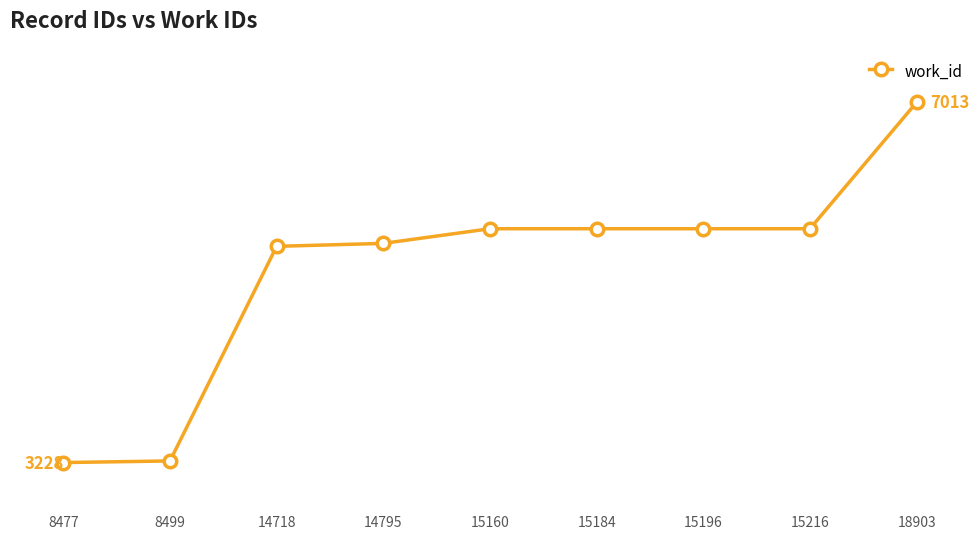

Which category has the highest value across all series?

18903